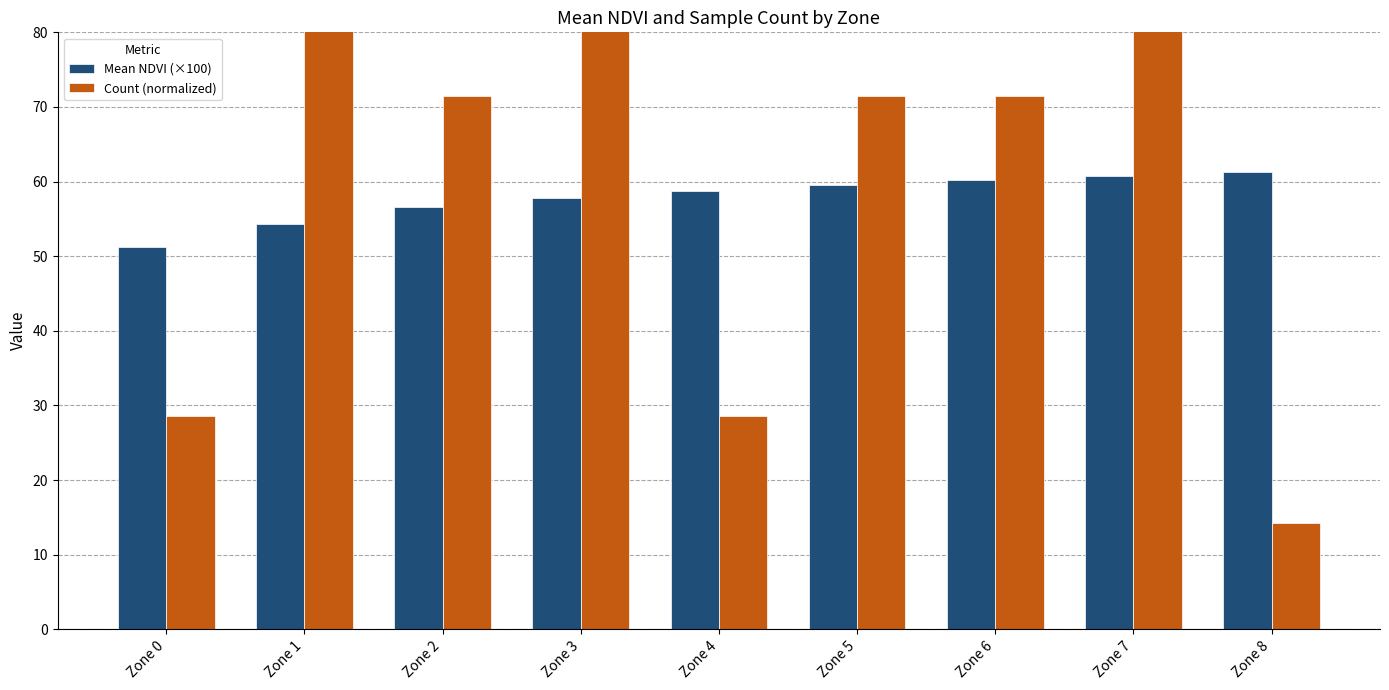

Which series has the largest range (max minus min)?

Count (normalized)